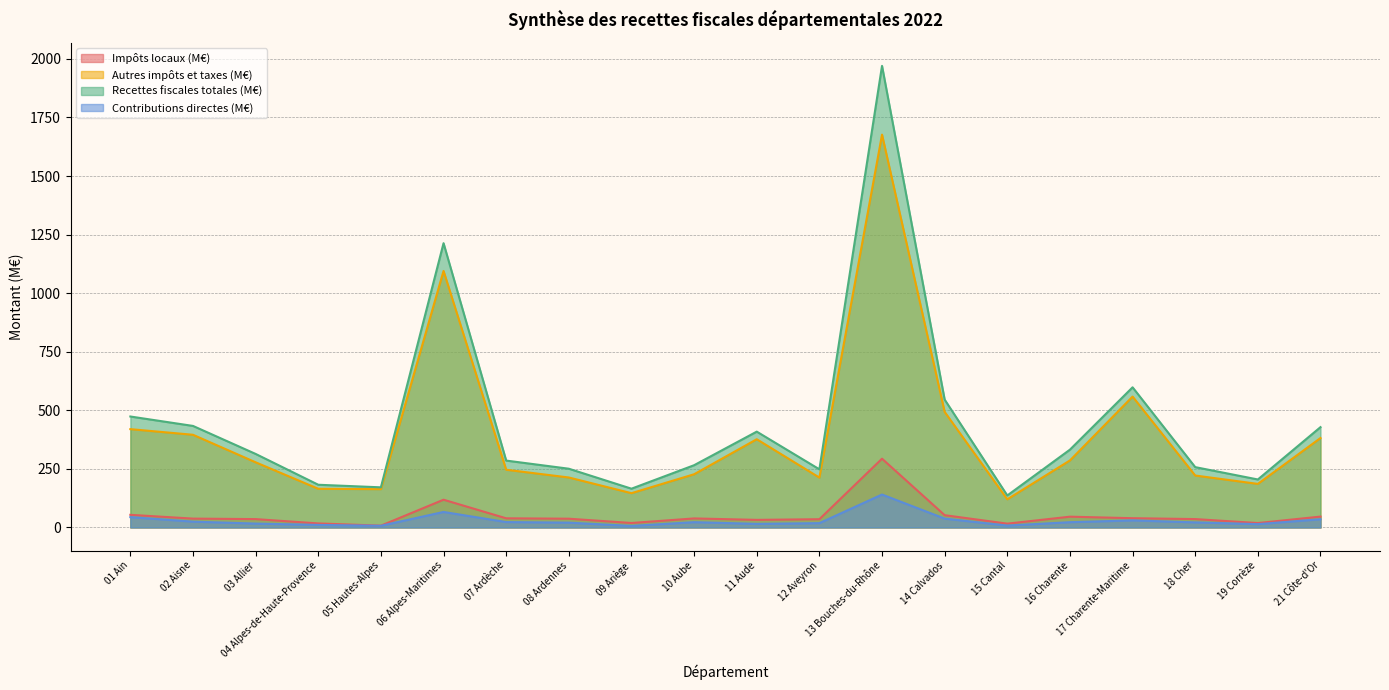

True or false: Contributions directes (M€) has more than 0 points higher than both neighbors.

True